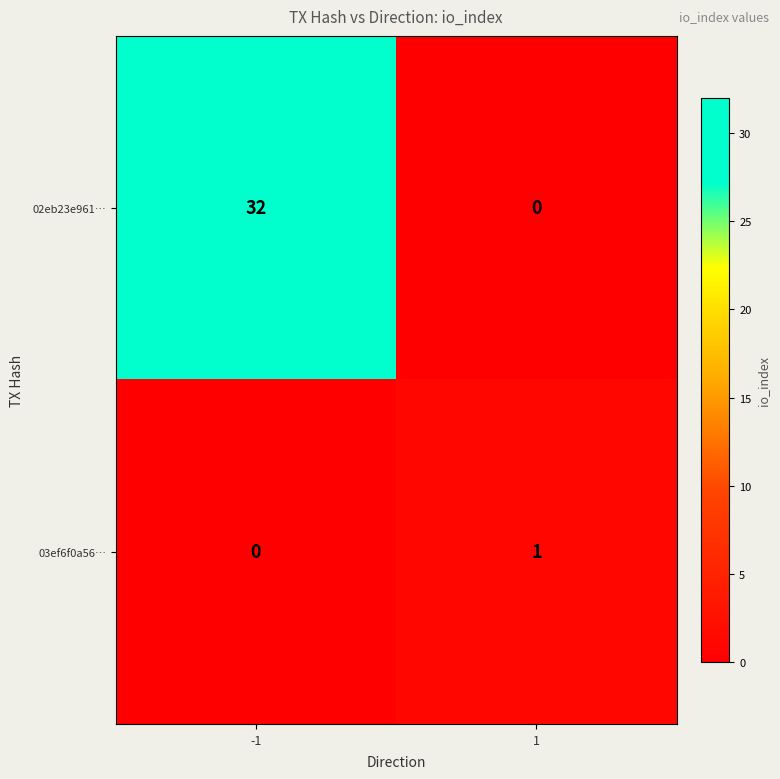

Rank the series by their maximum value, from lowest to highest.

03ef6f0a56…, 02eb23e961…